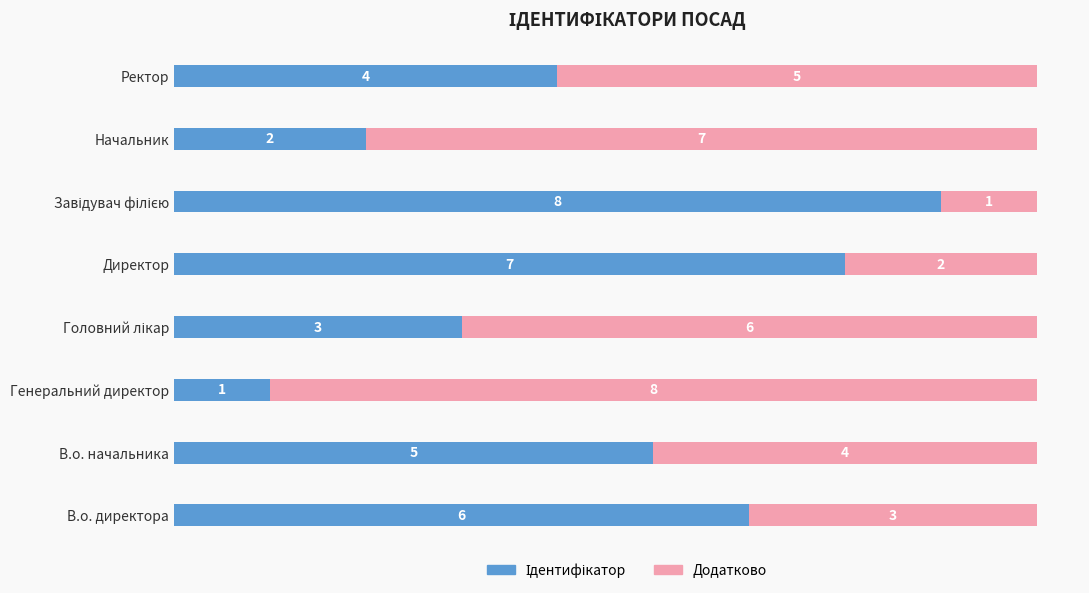

What is the value of the Додатково bar at the 5th from the left?

2